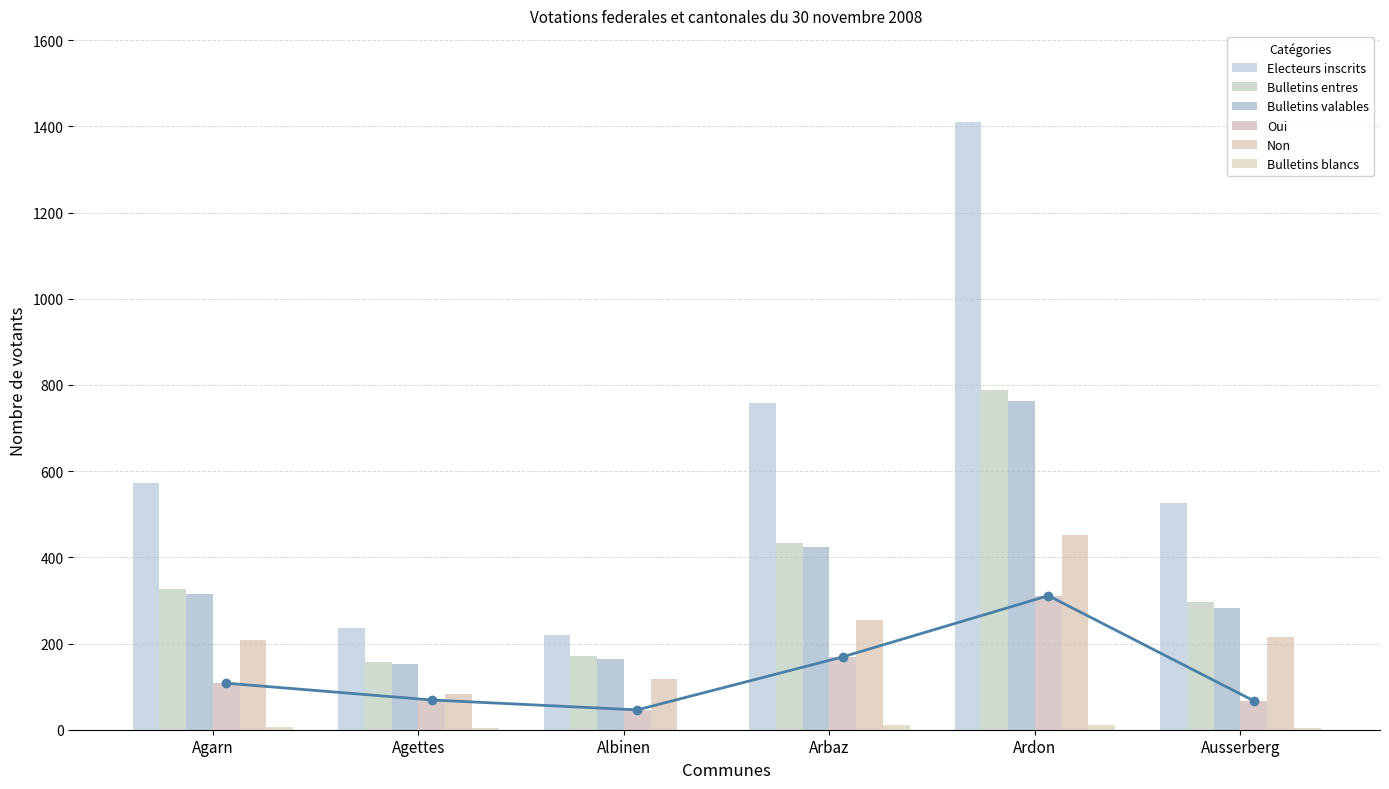

Rank the series at Agarn from lowest to highest value.

Bulletins blancs, Oui, Non, Bulletins valables, Bulletins entres, Electeurs inscrits